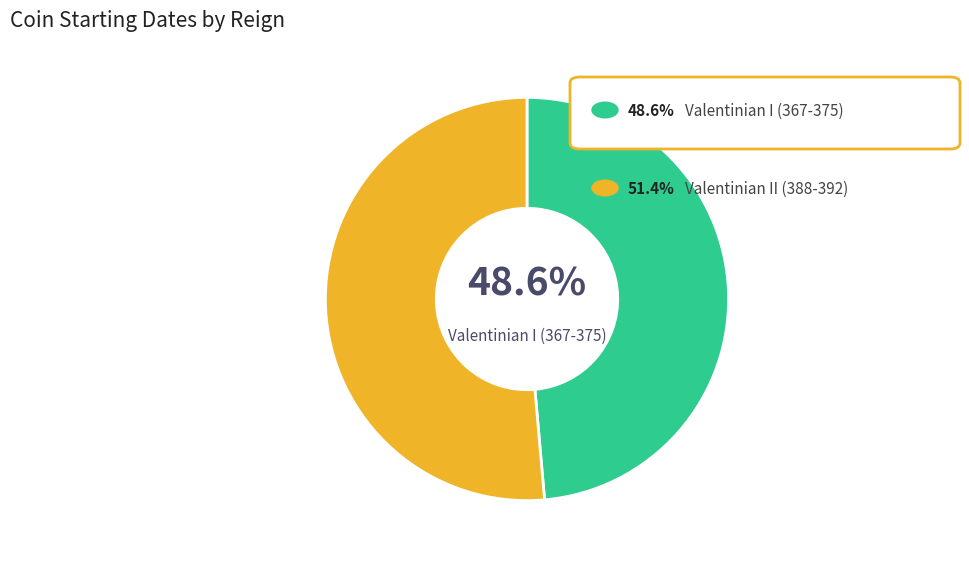

Count the number of slices in the pie.

2